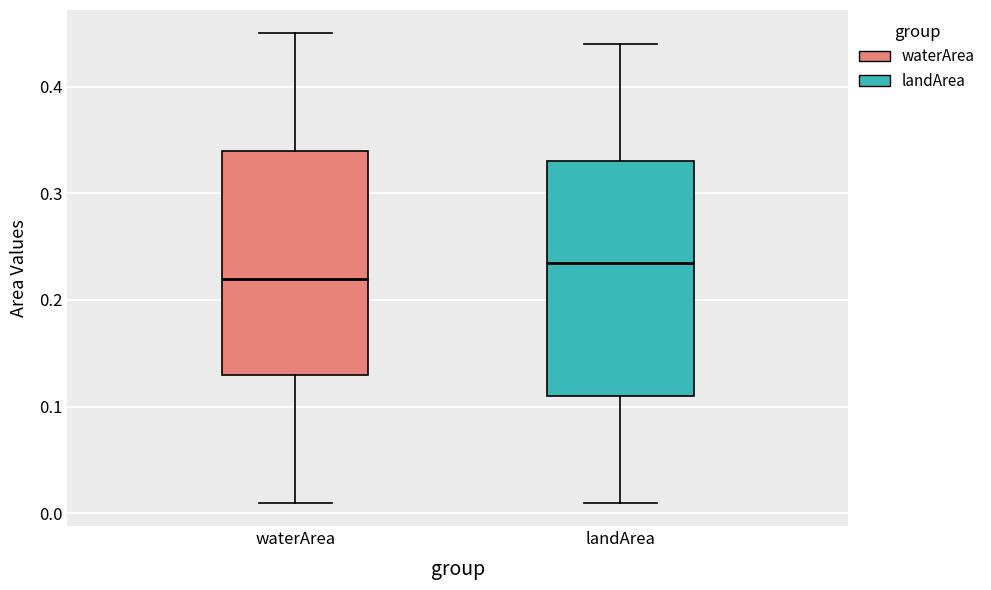

Comparing the boxes themselves (not the whiskers), which one is the tallest?

landArea